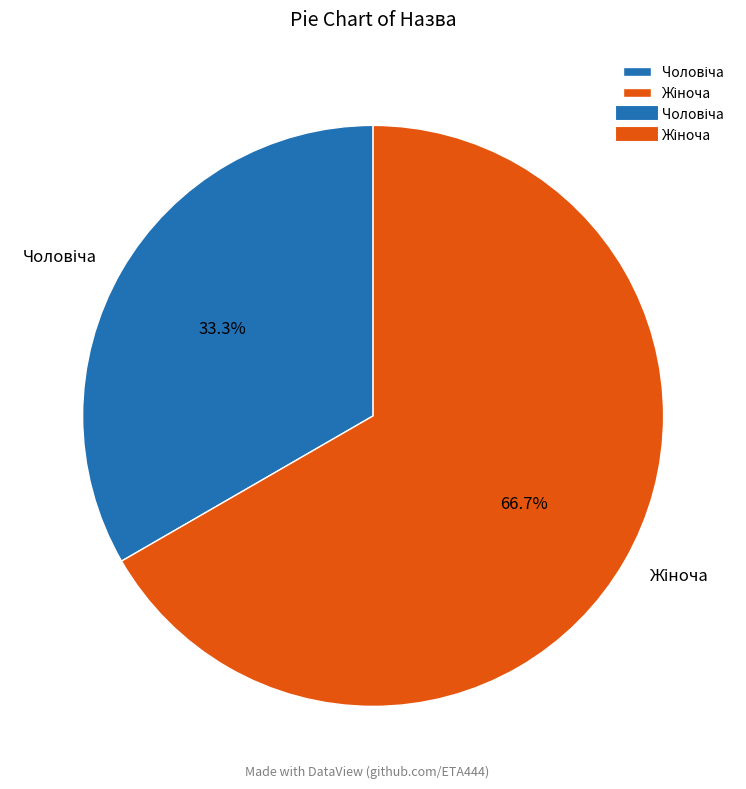

Is there any slice that represents more than half of the pie?

Yes